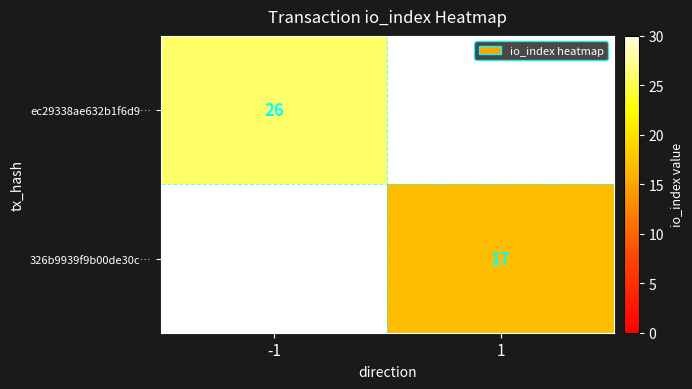

At how many categories does at least one series exceed 25?

1